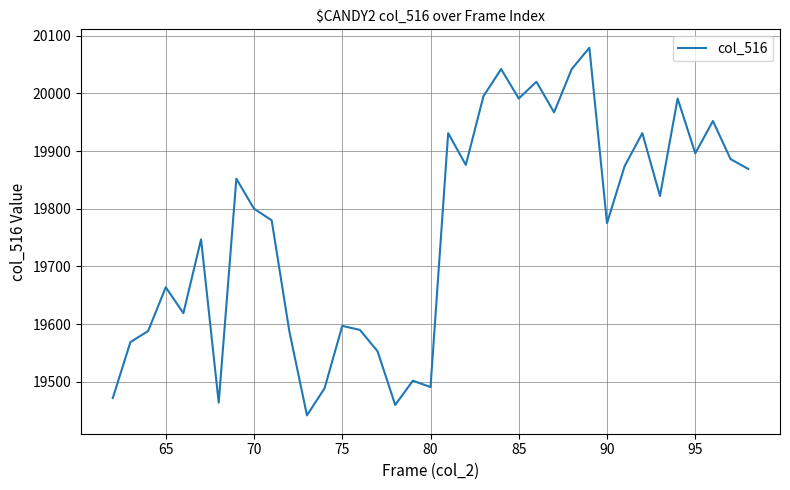

What is the difference between the maximum and minimum values?

637